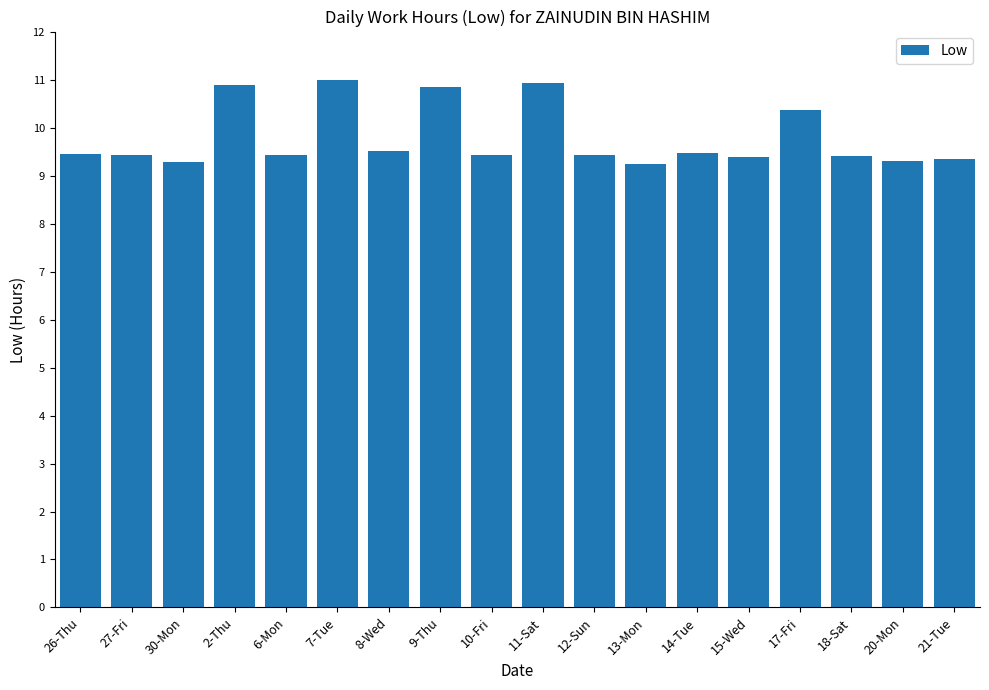

The value at 7-Tue is 11.0. True or false?

True